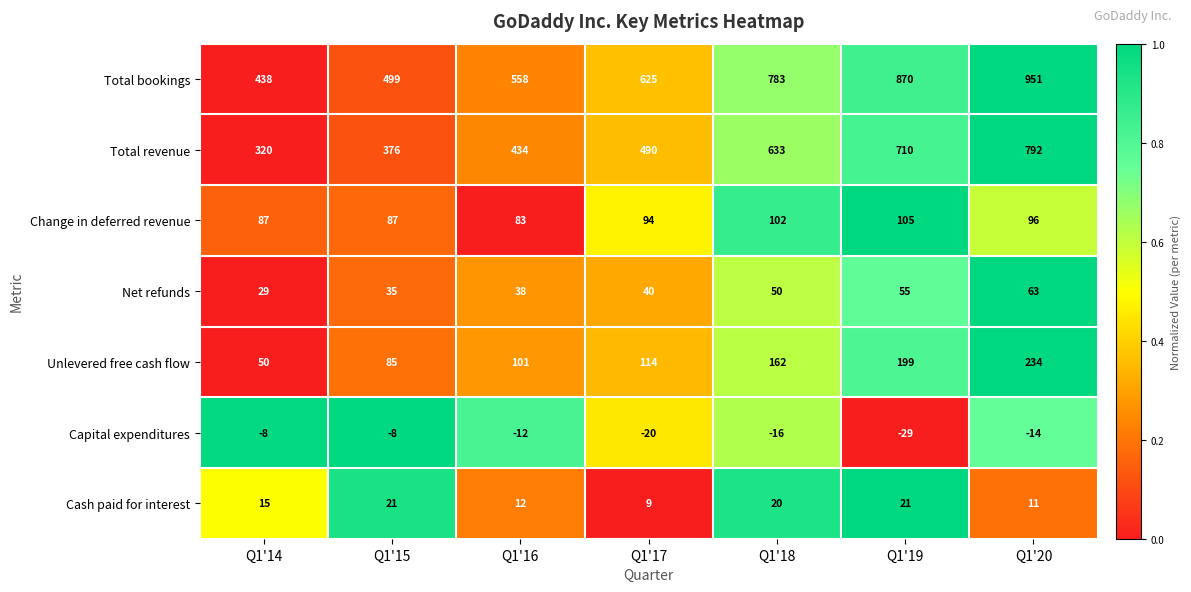

The Change in deferred revenue series shows 87 at Q1'15. True or false?

True